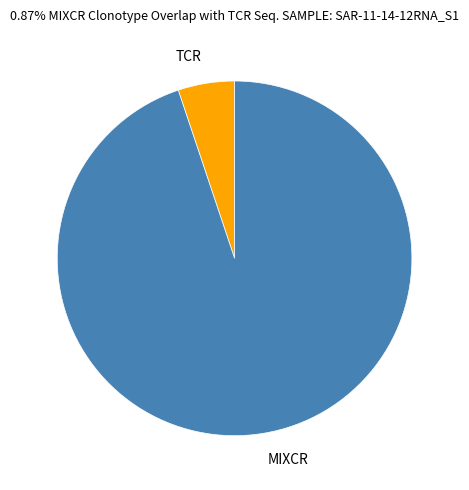

True or false: TCR accounts for 1% of the total.

False